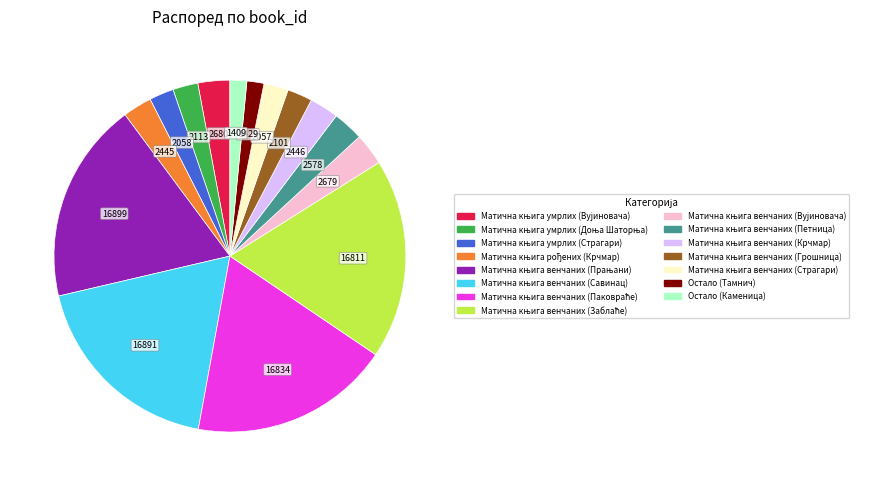

Does Остало (Каменица) represent more than half of the total?

No